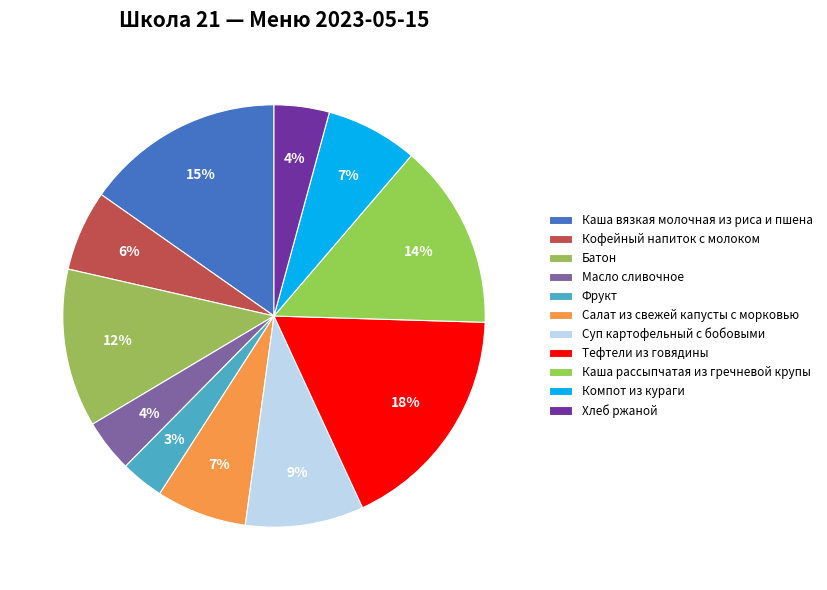

What percentage is the Тефтели из говядины slice, to the nearest percent?

18%